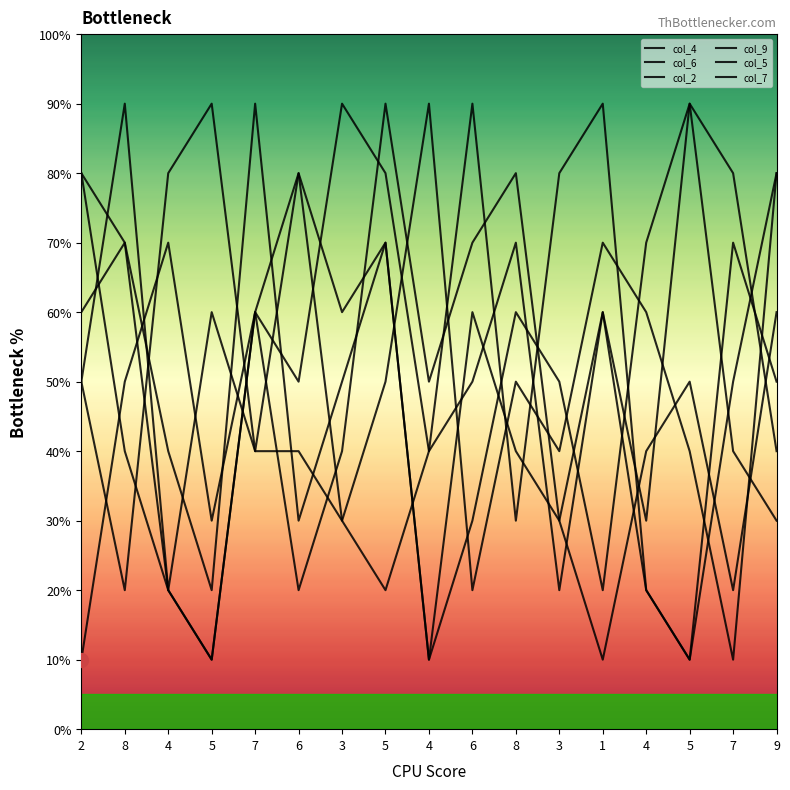

Where is col_2 nearest to the value 5?

2